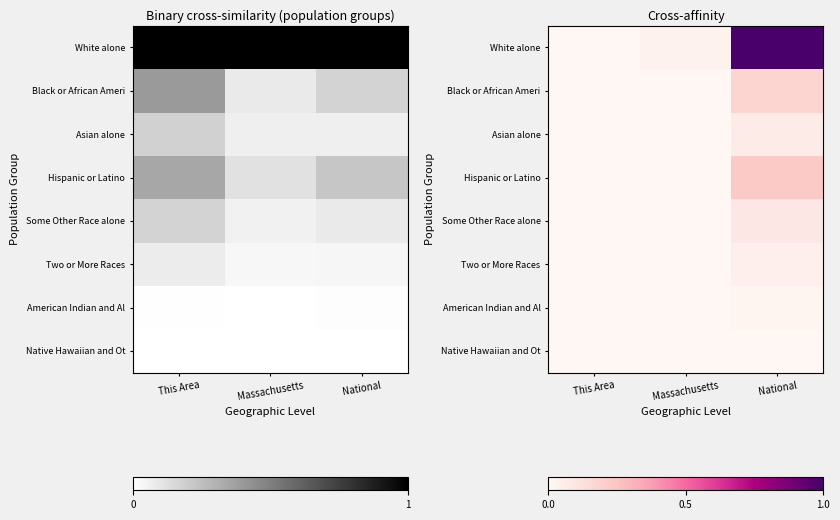

What is the greatest value displayed?

1.0